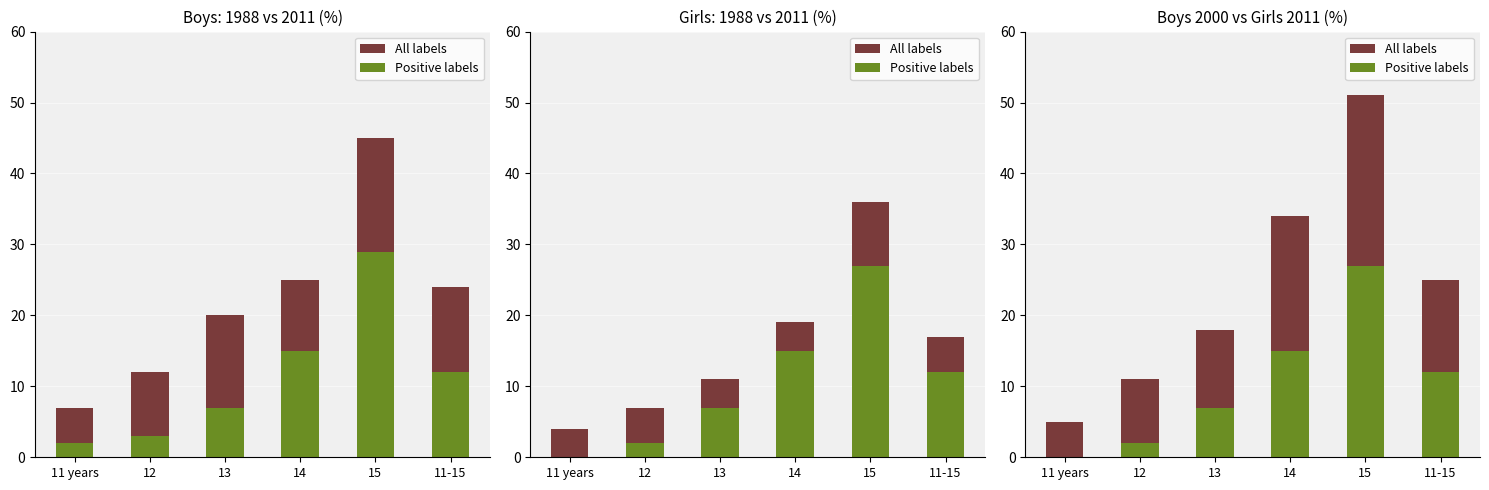

True or false: Positive labels has a value of 36 at 15.

False